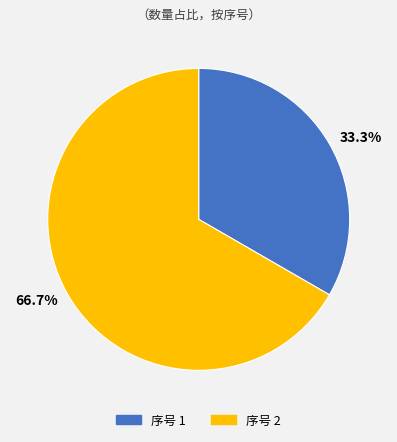

Approximately how many times larger is the value at 66.7% compared to 33.3%?

2.0